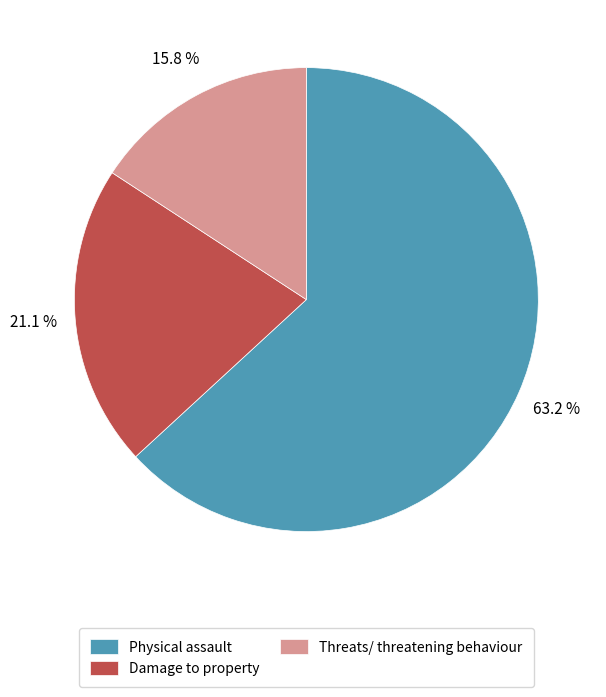

Between Threats/ threatening behaviour and Damage to property, which is larger?

Damage to property